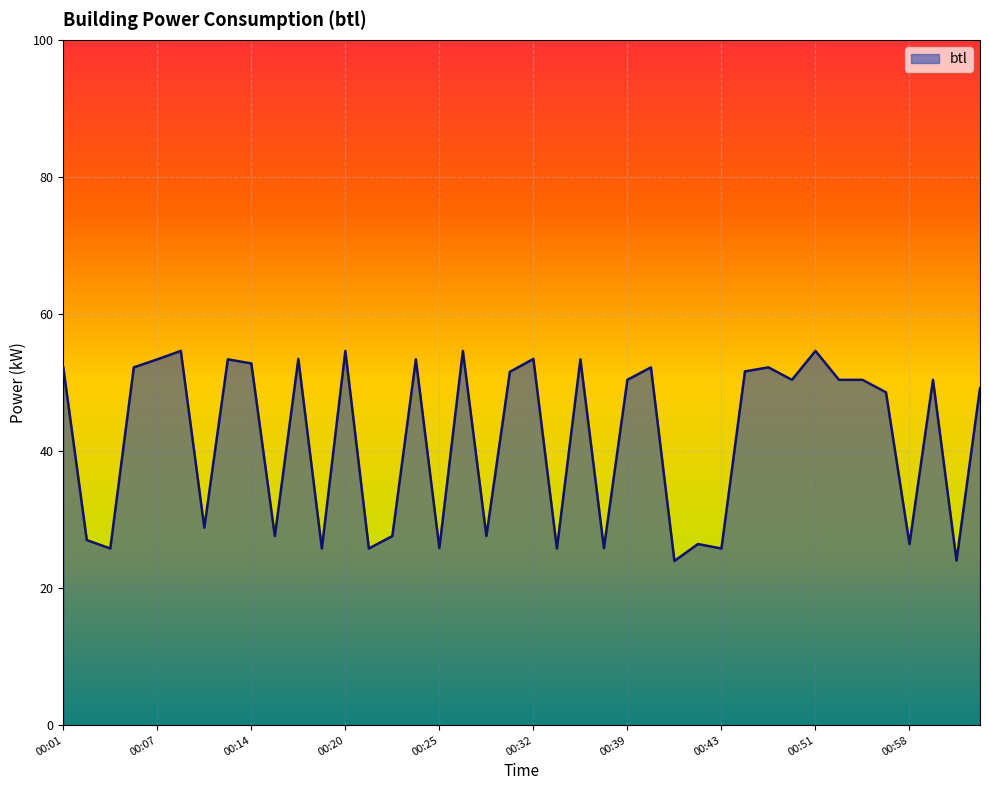

What is the smallest value displayed?

24.0